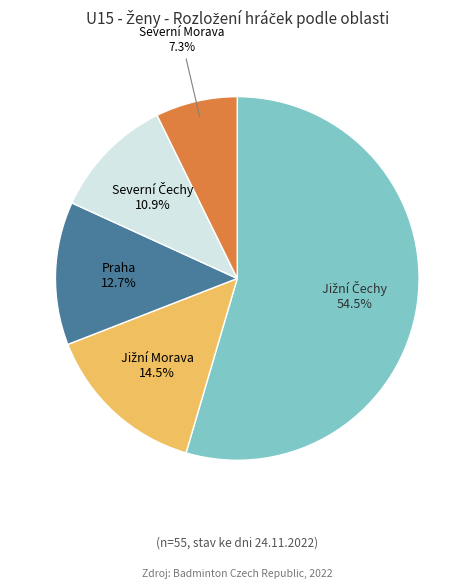

How many slices are in this pie chart?

5